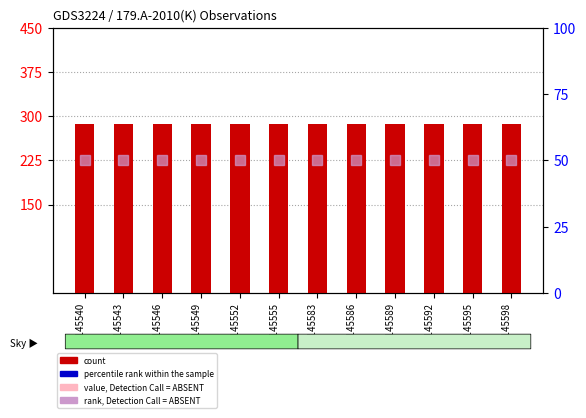

Does the chart contain stacked bars?

No